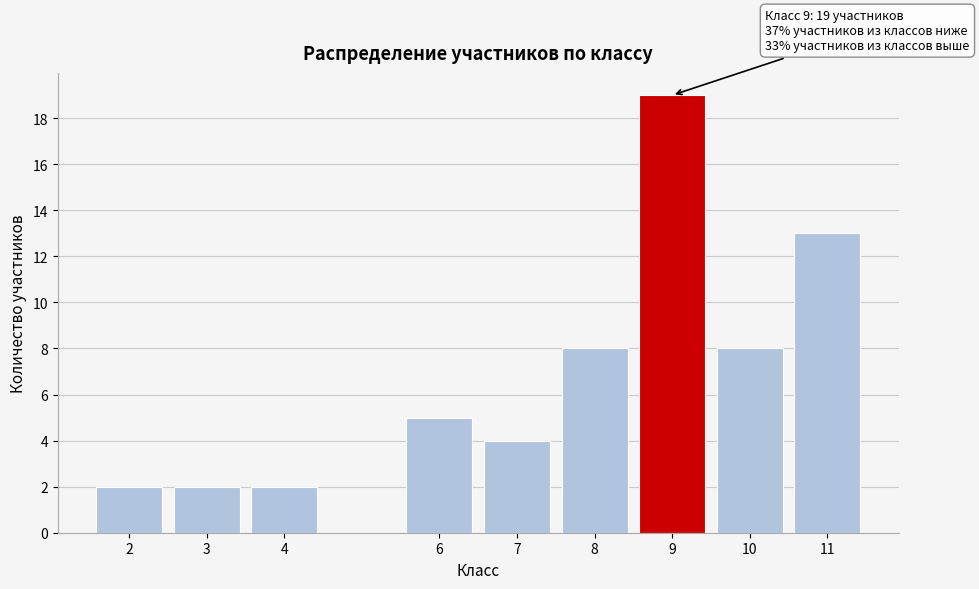

Reading right to left, transcribe all the data shown in this chart.

11=13	10=8	9=19	8=8	7=4	6=5	4=2	3=2	2=2